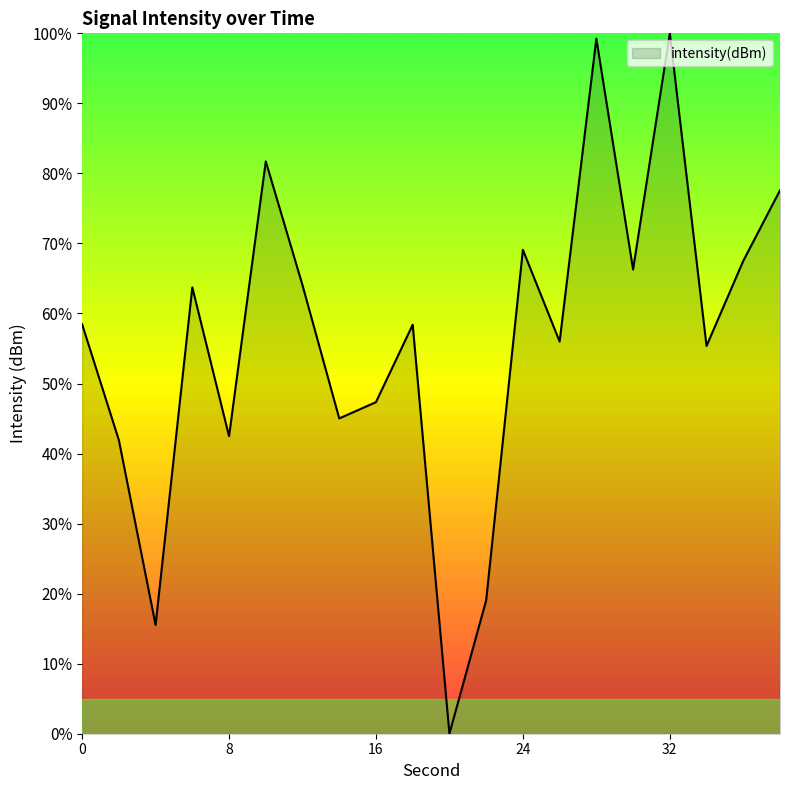

What is the difference between the maximum and minimum values?

100.0